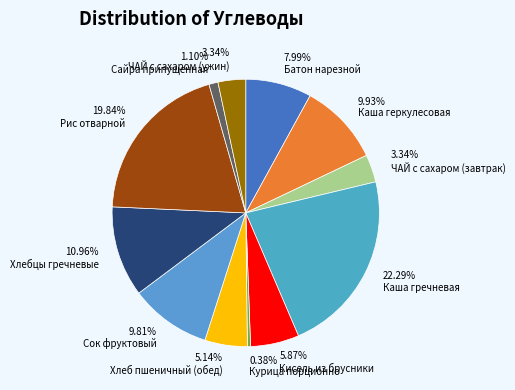

How many slices are in this pie chart?

12